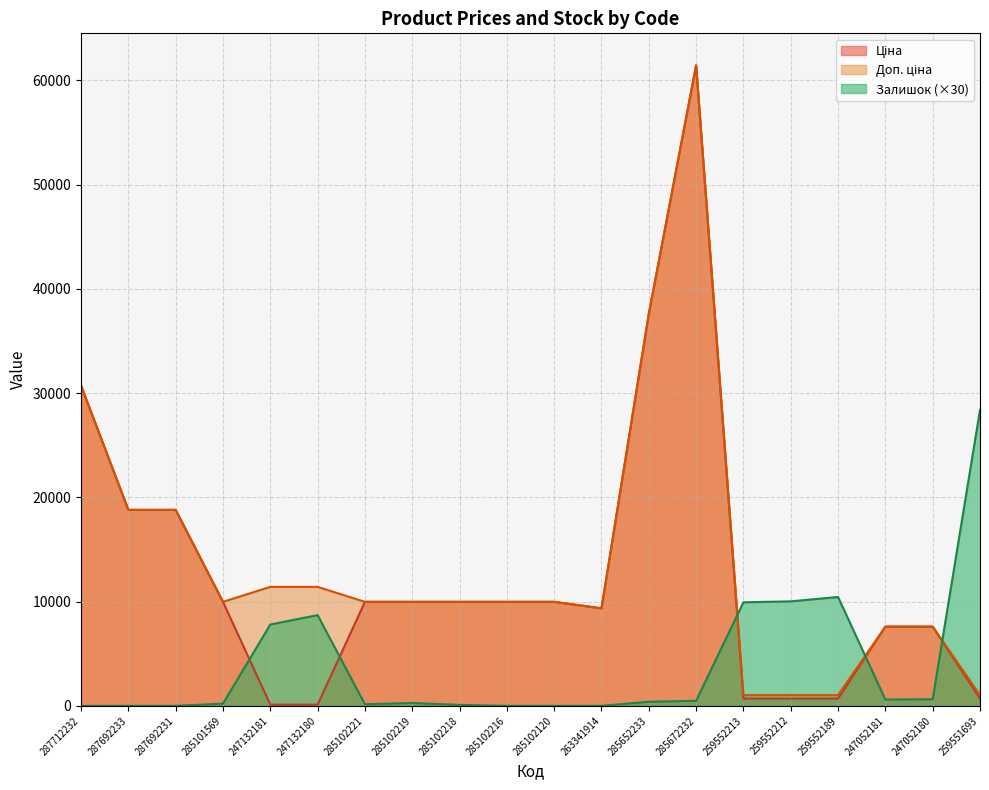

At which category does Ціна reach its first local valley?

263341914